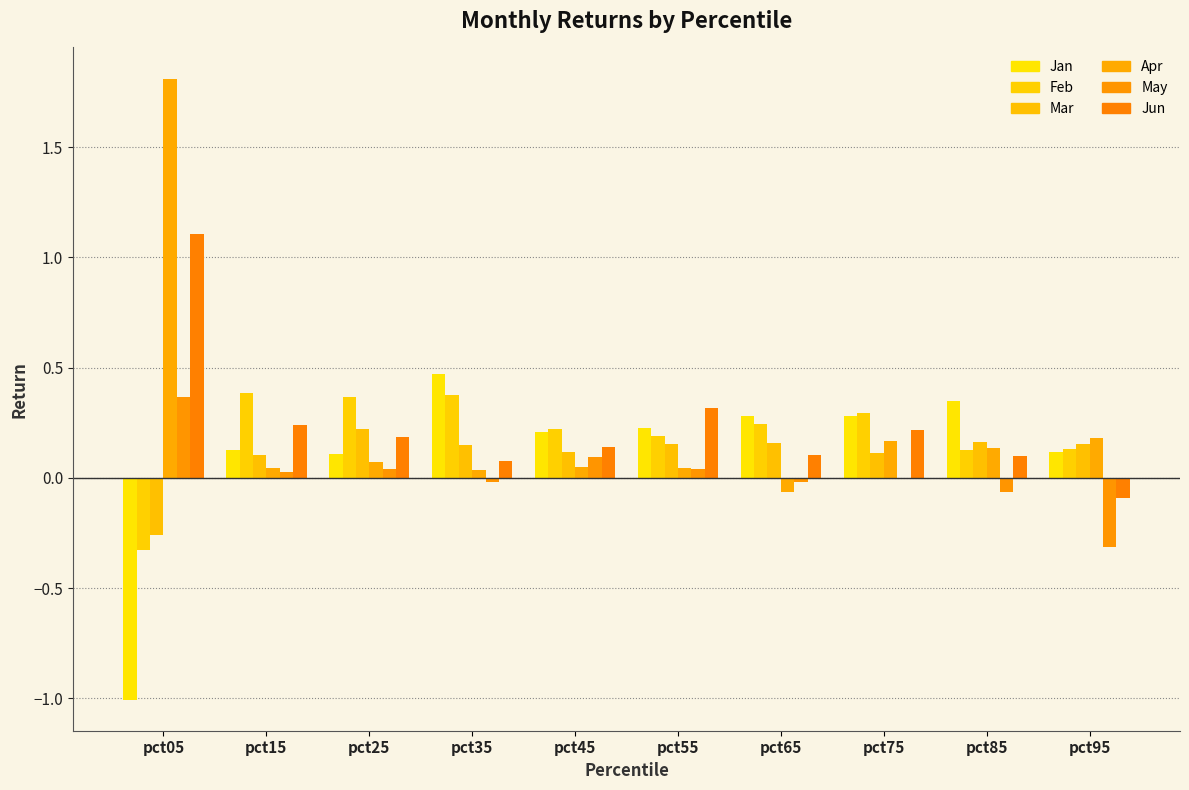

Is the value of Jun at pct05 greater than the value of Feb at pct25?

Yes